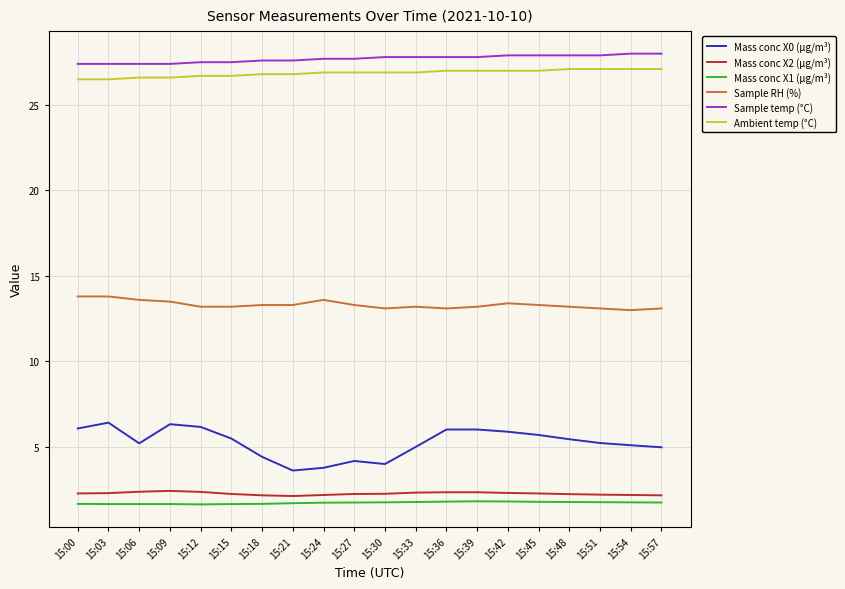

List the series in order of their peak value, lowest first.

Mass conc X1 (μg/m³), Mass conc X2 (μg/m³), Mass conc X0 (μg/m³), Sample RH (%), Ambient temp (°C), Sample temp (°C)